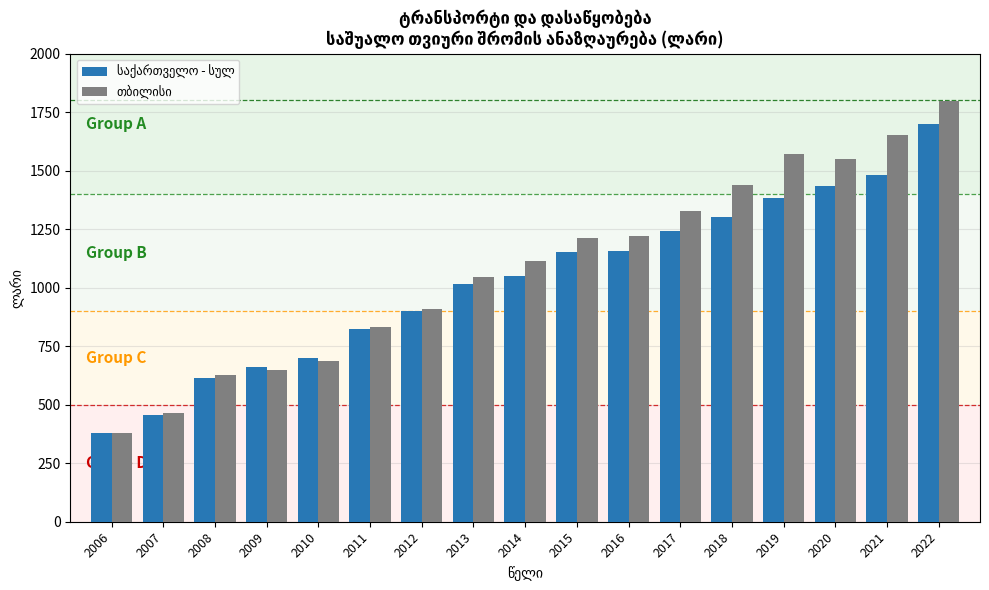

What is the total value across all series at 2016?

2375.3